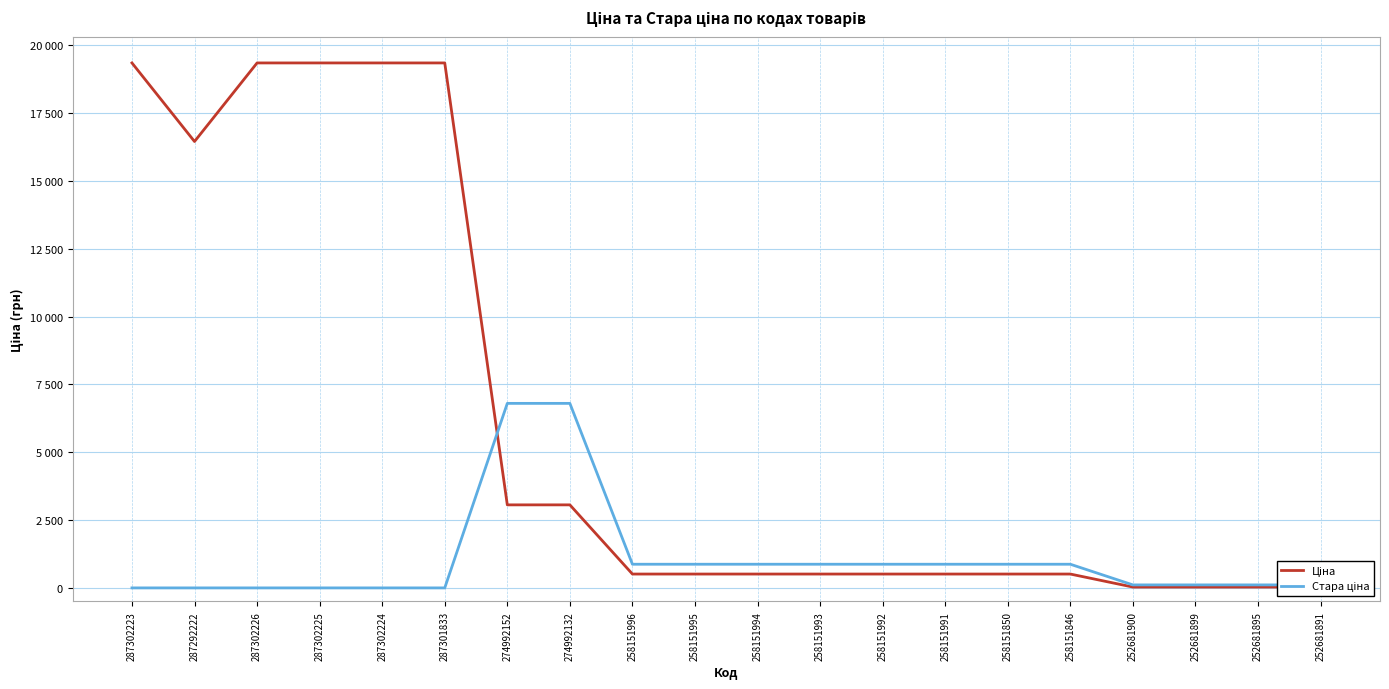

How many interior local valleys does the Ціна series have?

1